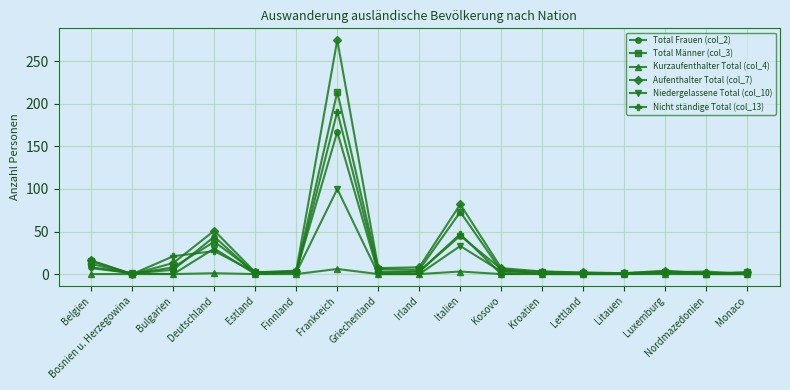

At which category is the sum across all series the highest?

Frankreich